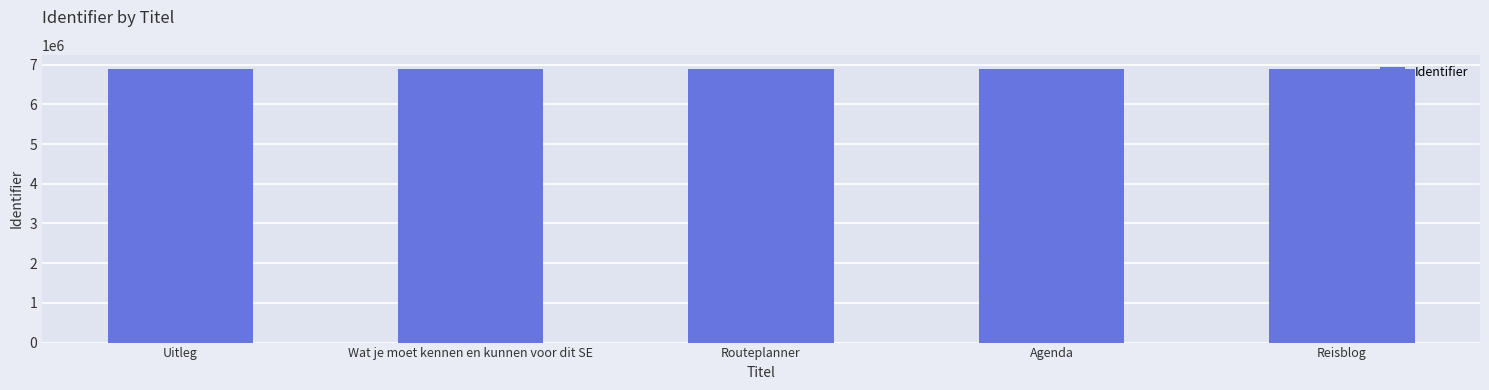

Approximately how many times larger is the value at Uitleg compared to Wat je moet kennen en kunnen voor dit SE?

1.0